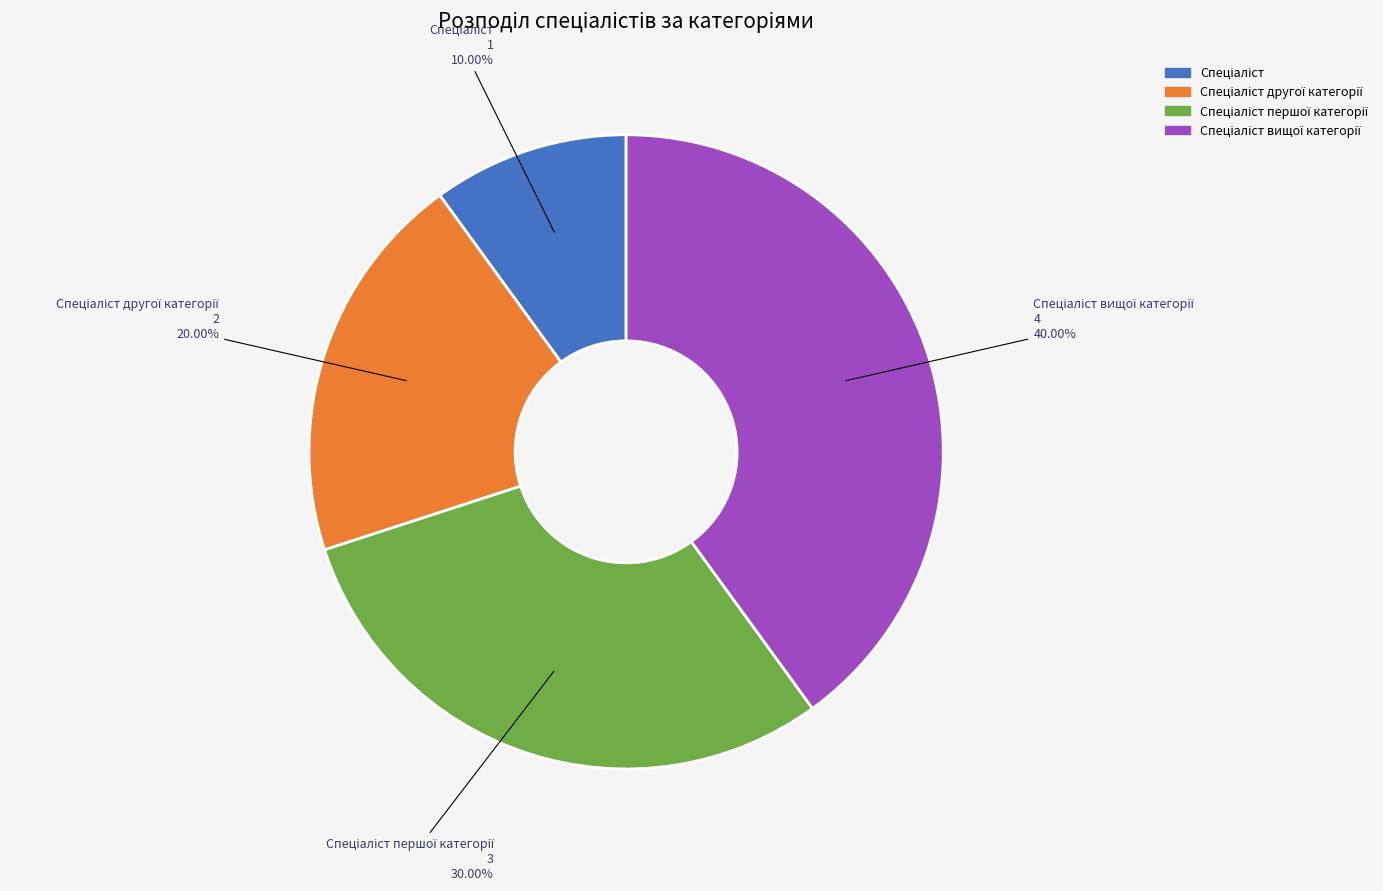

To the nearest percent, what is the average slice percentage?

25%